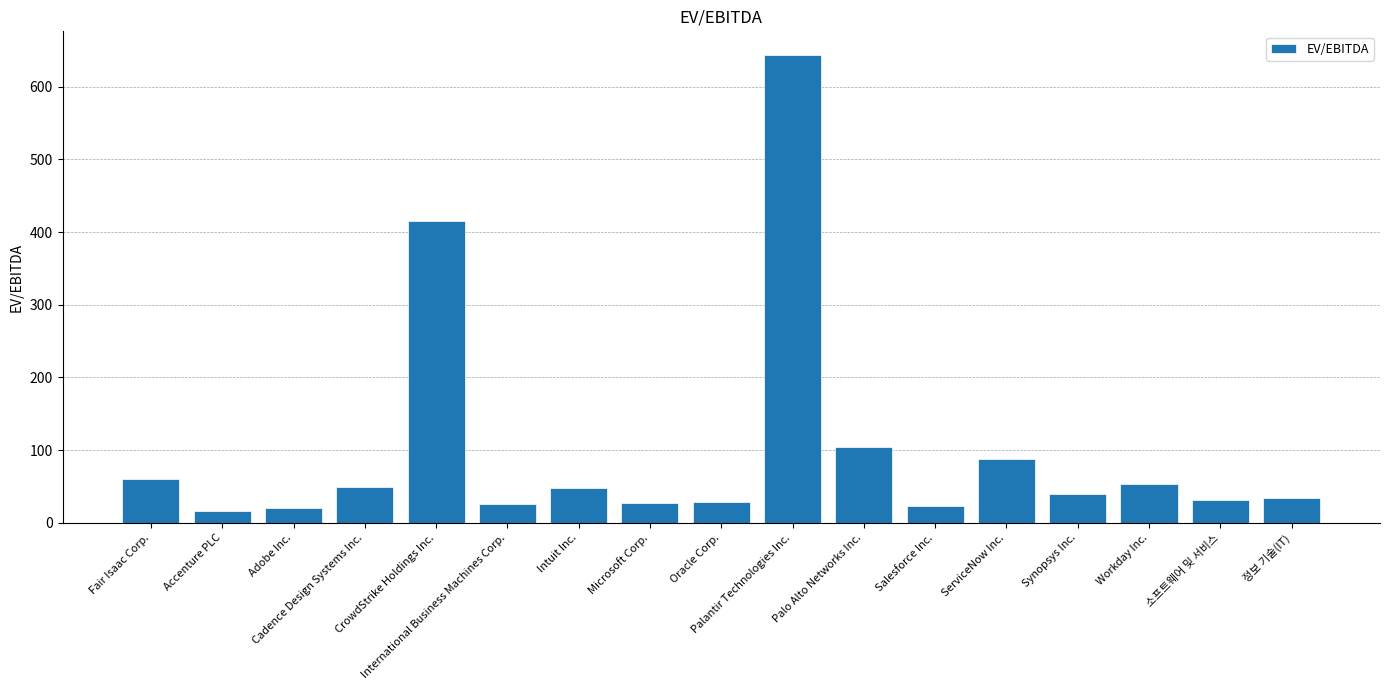

What is the approximate value at Cadence Design Systems Inc.?

49.5